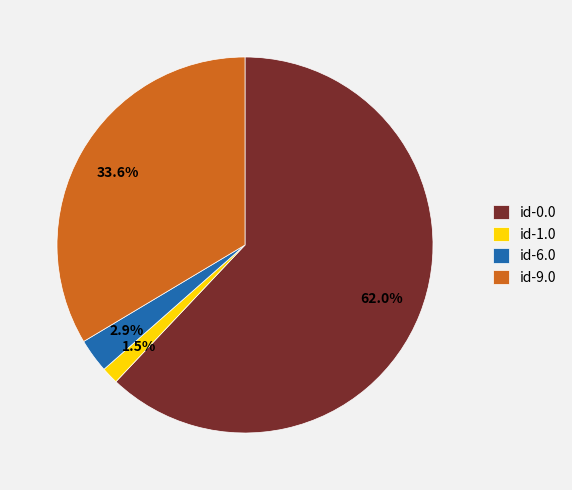

Which category has the biggest portion of the pie?

id-0.0